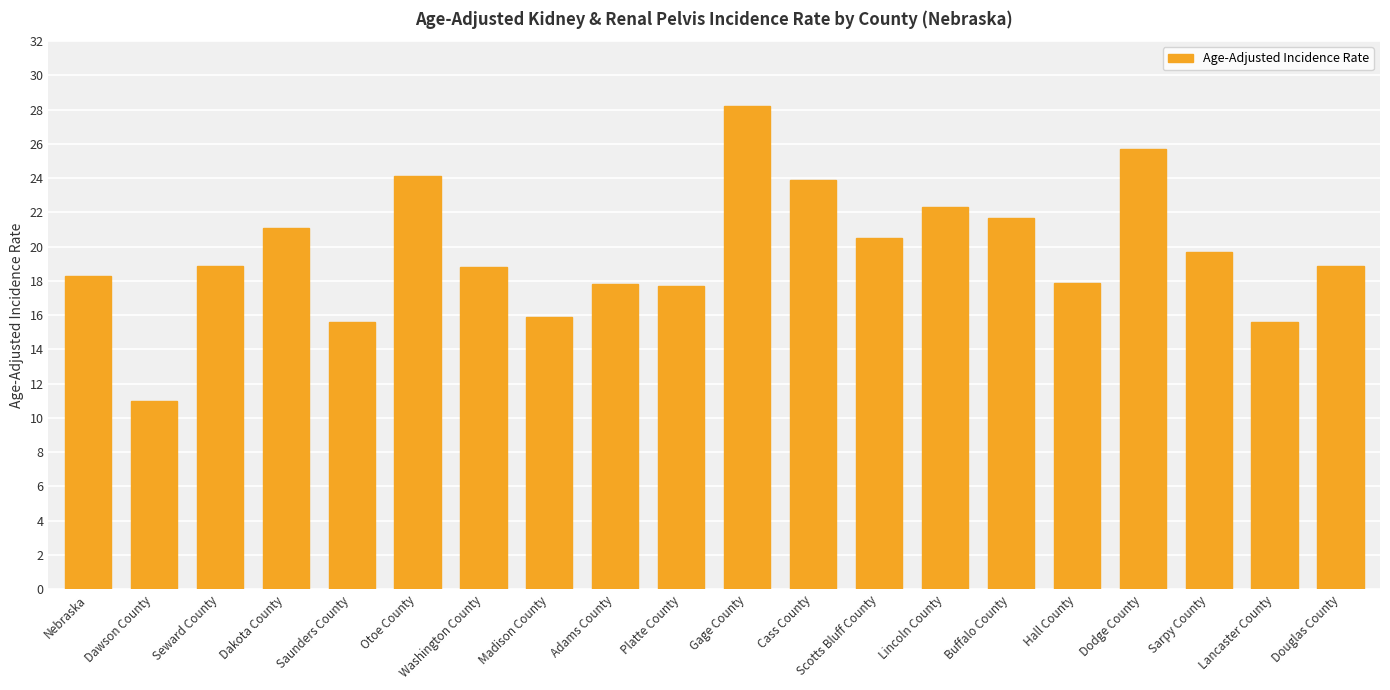

Between Scotts Bluff County and Gage County, which is larger?

Gage County